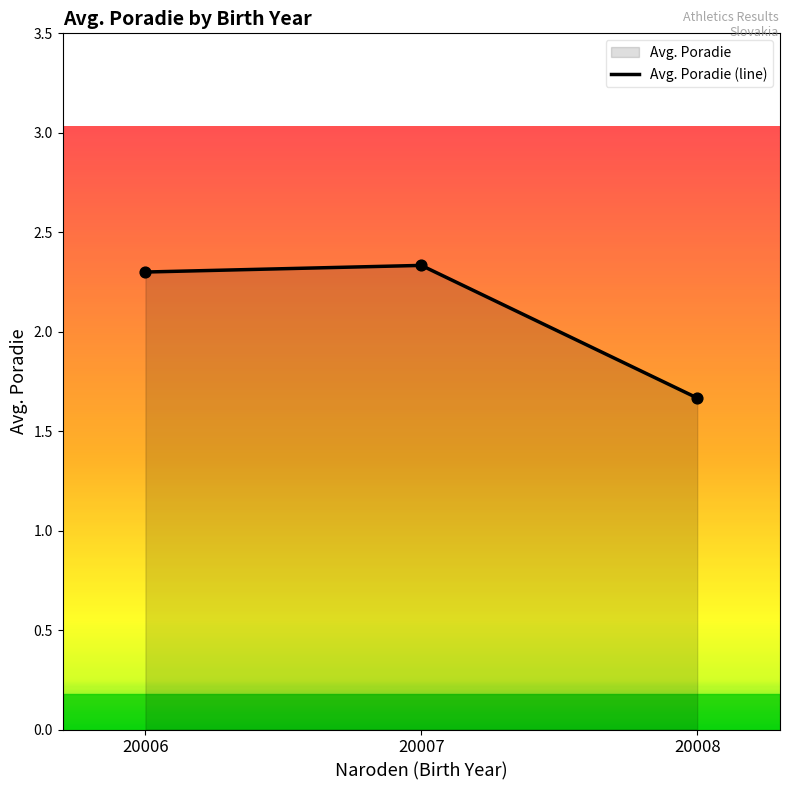

Between 08 and 06, which is larger?

06